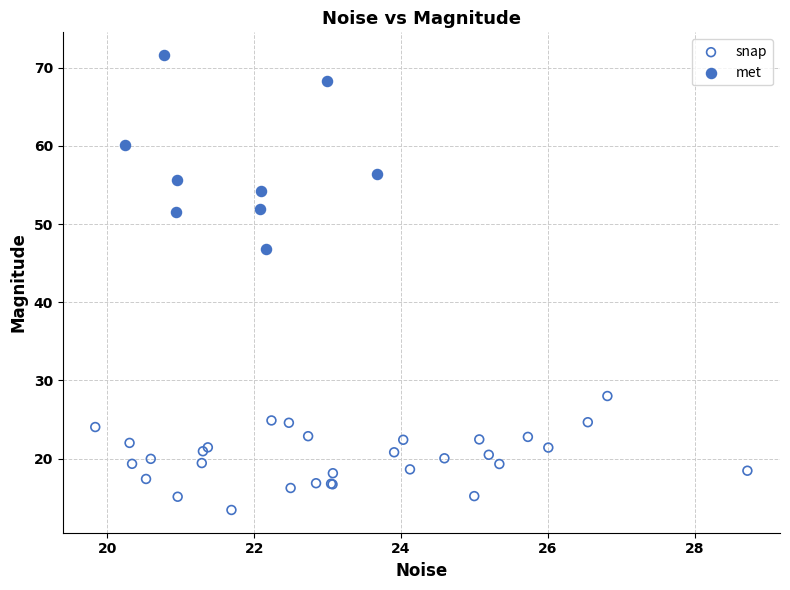

Which series reaches the minimum Y coordinate?

snap